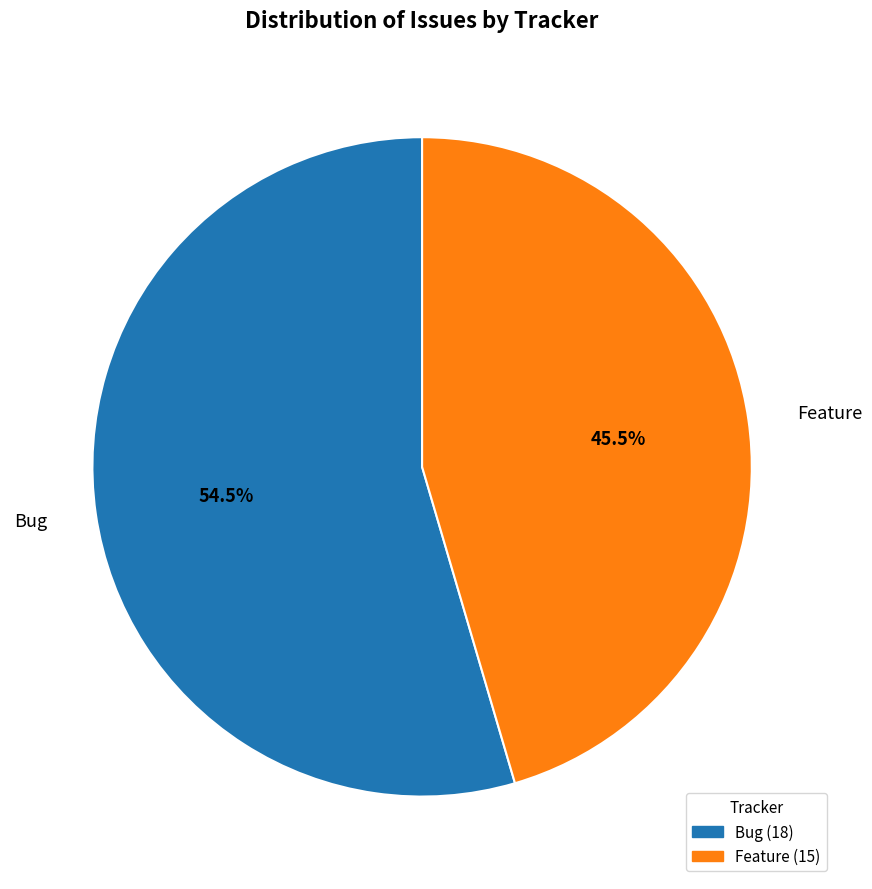

Is Bug the majority of the pie?

Yes